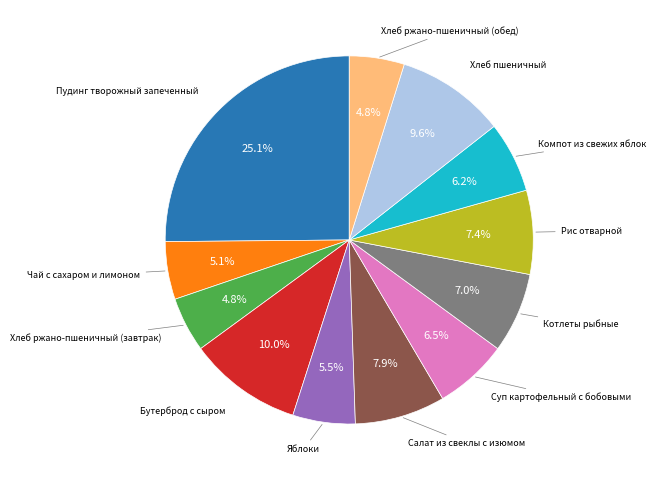

Is there a majority slice in this chart?

No